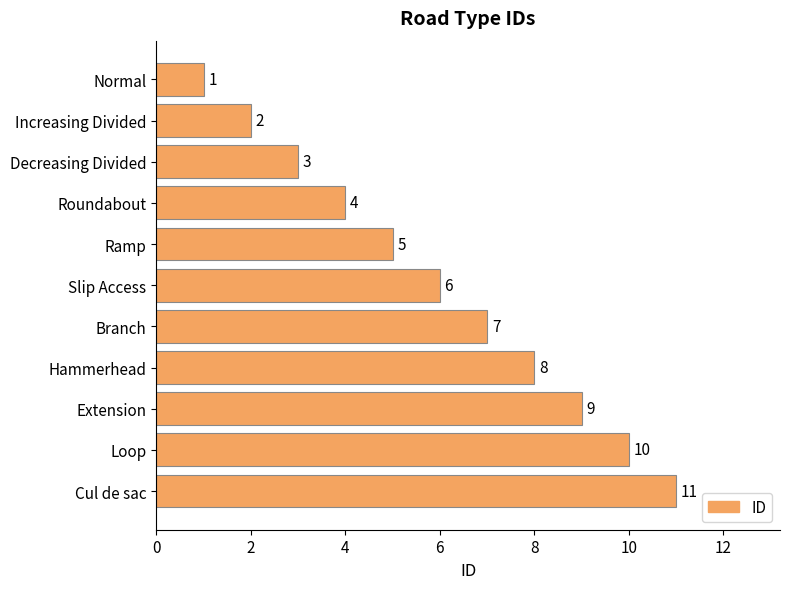

How many values are between 3 and 9?

7